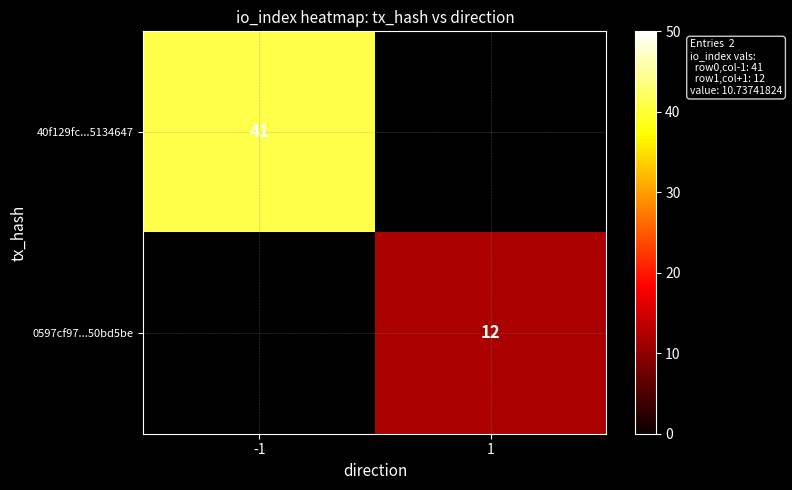

True or false: 0597cf97...50bd5be has a value of 12 at 1.

True